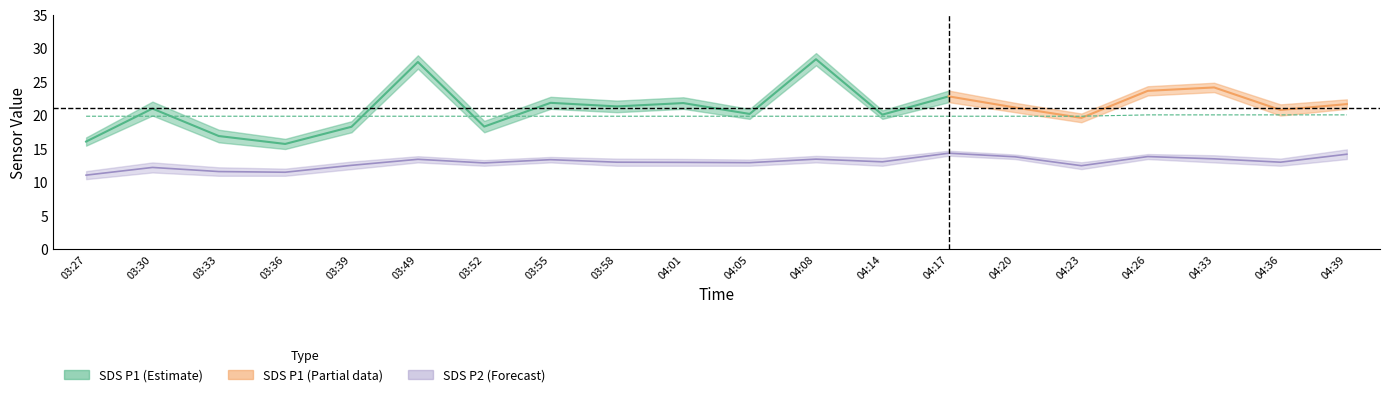

Which has a higher value, 04:39 or 03:33?

04:39